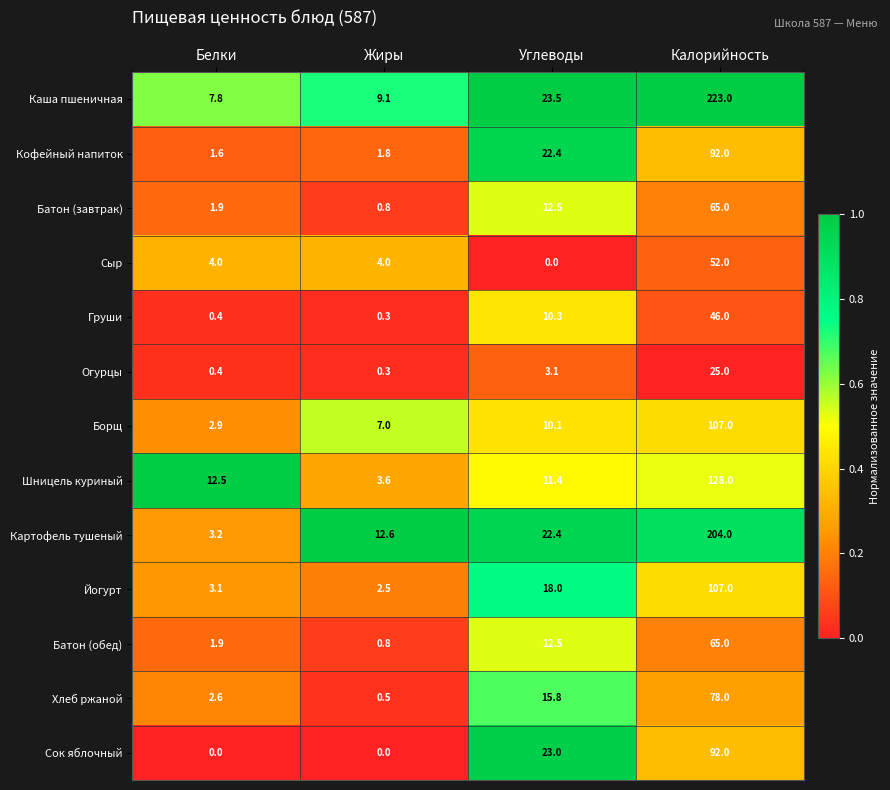

What is the difference between the Йогурт values at Калорийность and Белки?

103.9